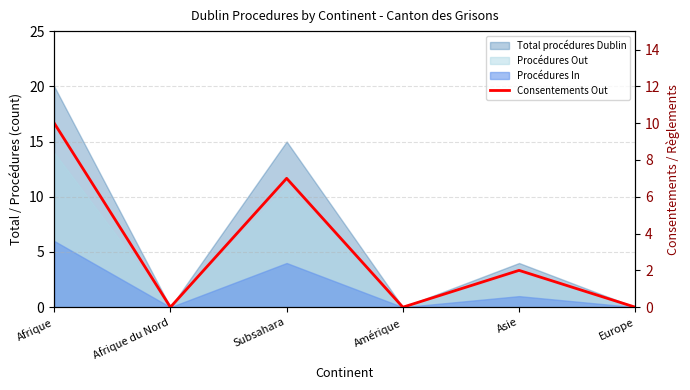

List the labels in order of value, largest first.

Afrique, Subsahara, Asie, Afrique du Nord, Amérique, Europe